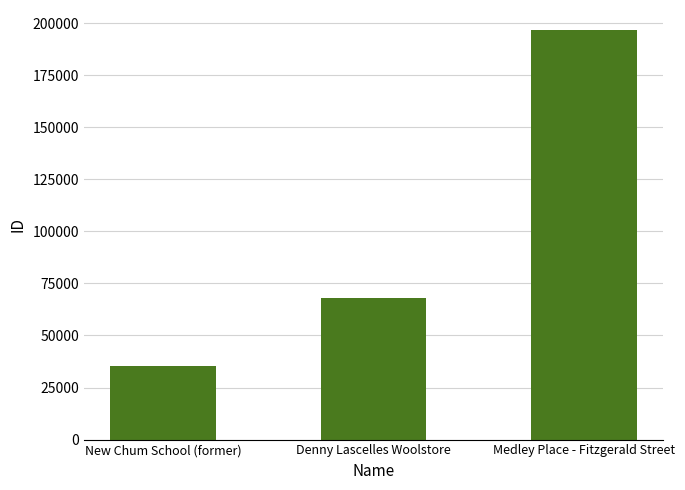

What is the change in value from New Chum School (former) to Denny Lascelles Woolstore?

+33032